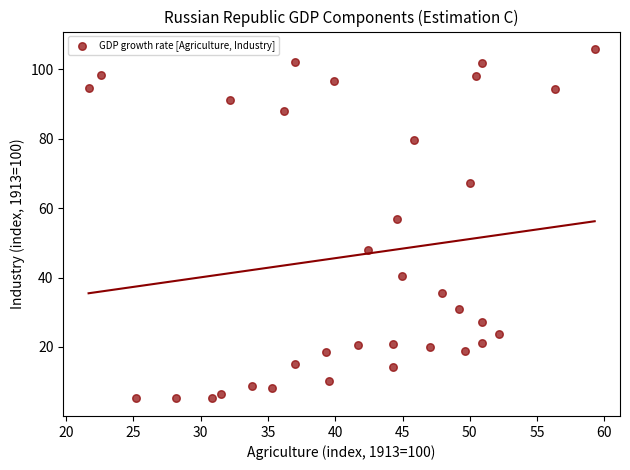

What is the range of X values (max minus min)?

37.6